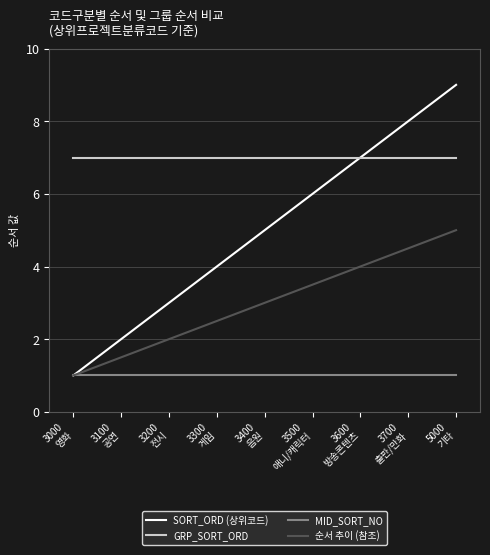

Is the value of GRP_SORT_ORD at 3100
공연 greater than the value of 순서 추이 (참조) at 3300
게임?

Yes